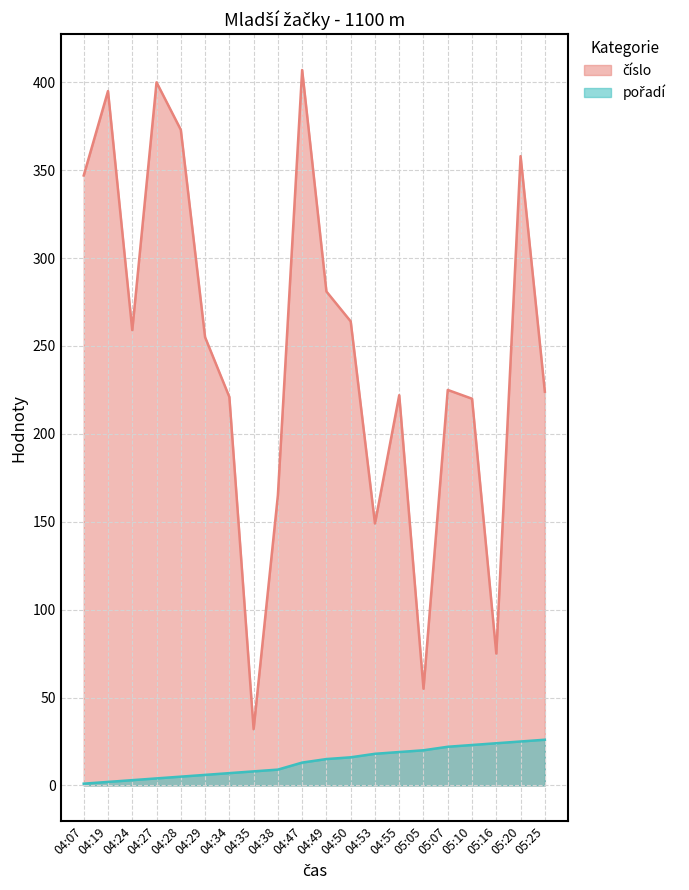

What is the difference between the second highest and second lowest values in the pořadí series?

23